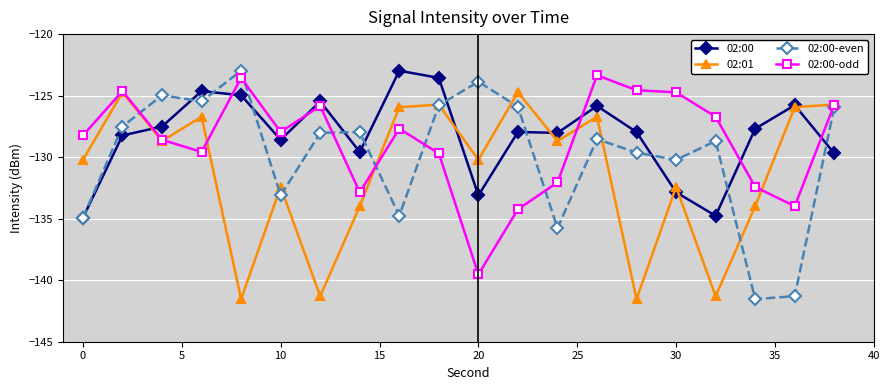

True or false: 02:00-even and 02:00-odd cross at least once.

True